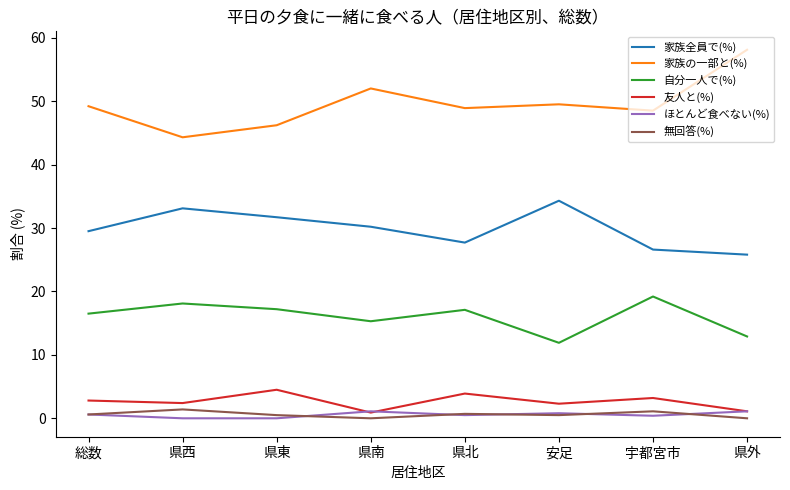

What is the spread (max minus min) of values at 県外?

58.1